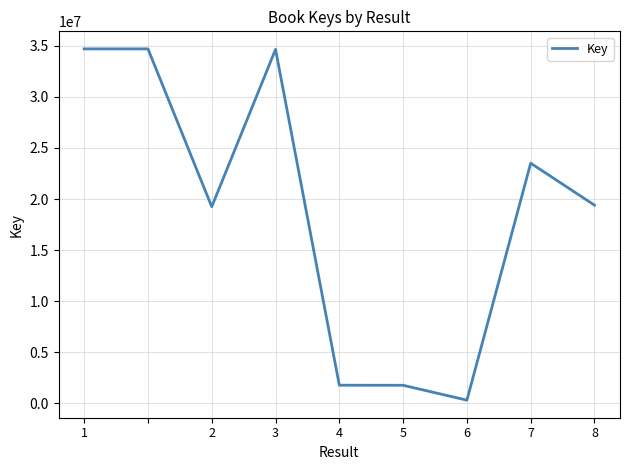

What is the greatest value displayed?

34688752